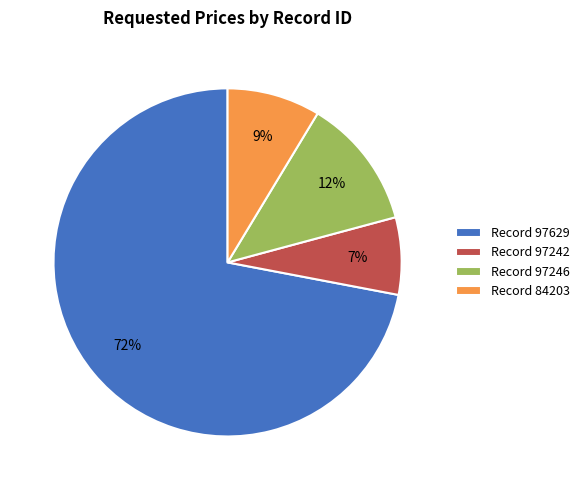

The Record 97242 slice represents 1% of the pie. True or false?

False